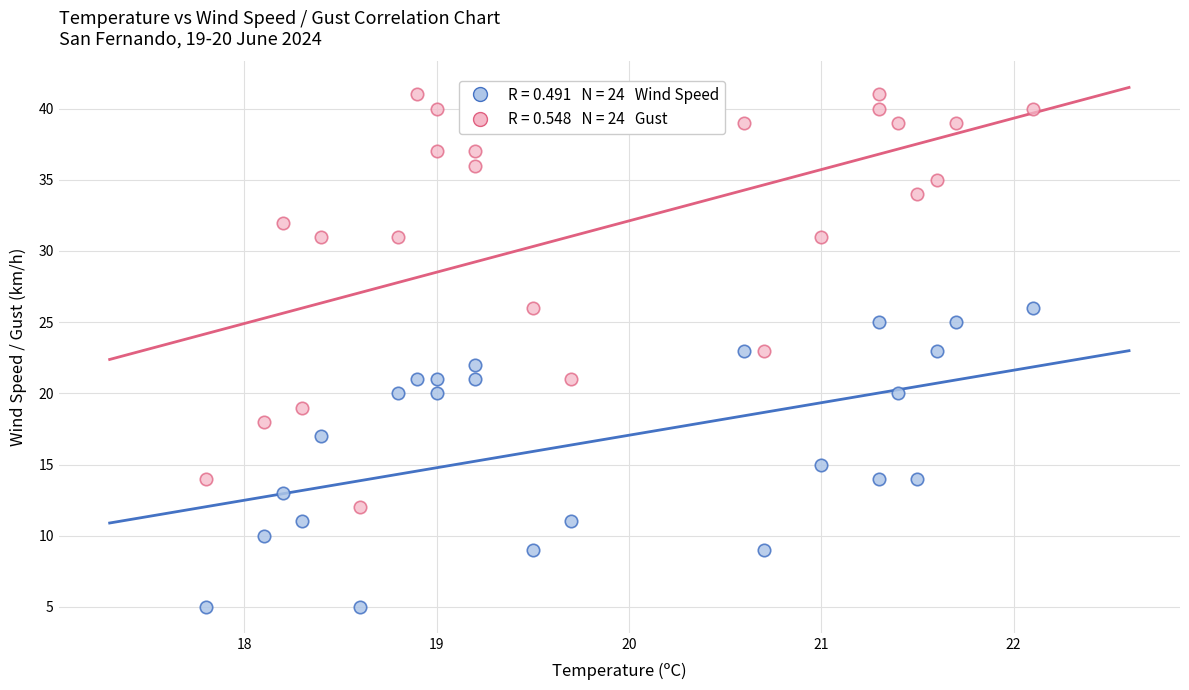

Across all data points, what is the range of Y values (max minus min)?

36